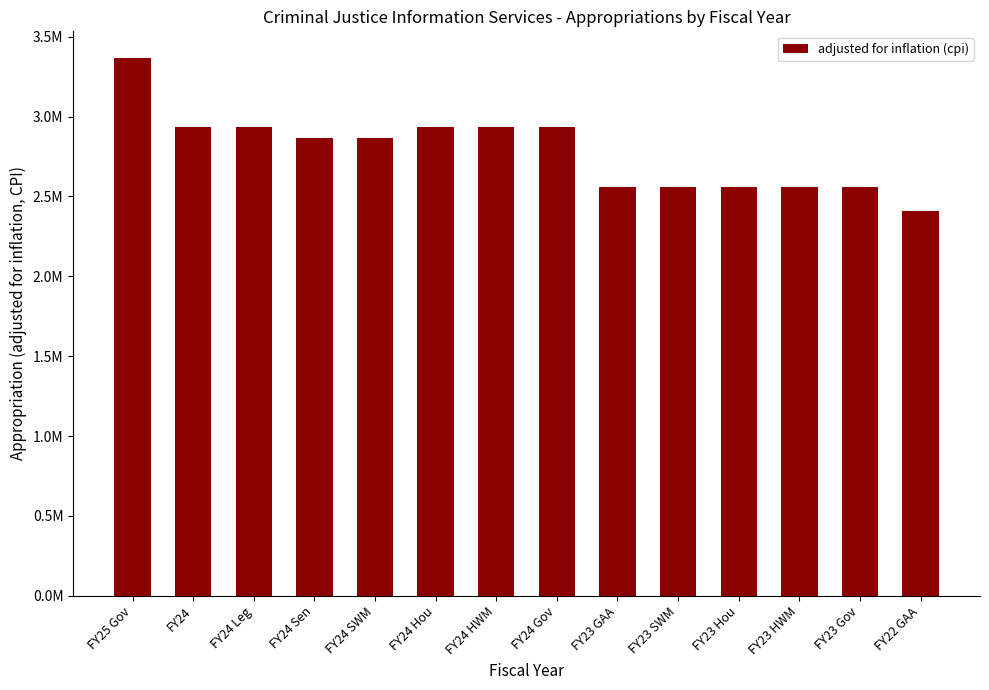

Reading left to right, transcribe all the data shown in this chart.

FY25 Gov=3365267	FY24=2931618	FY24 Leg=2931618	FY24 Sen=2867063	FY24 SWM=2867063	FY24 Hou=2931618	FY24 HWM=2931618	FY24 Gov=2931617	FY23 GAA=2556662	FY23 SWM=2556662	FY23 Hou=2556662	FY23 HWM=2556662	FY23 Gov=2556662	FY22 GAA=2409780